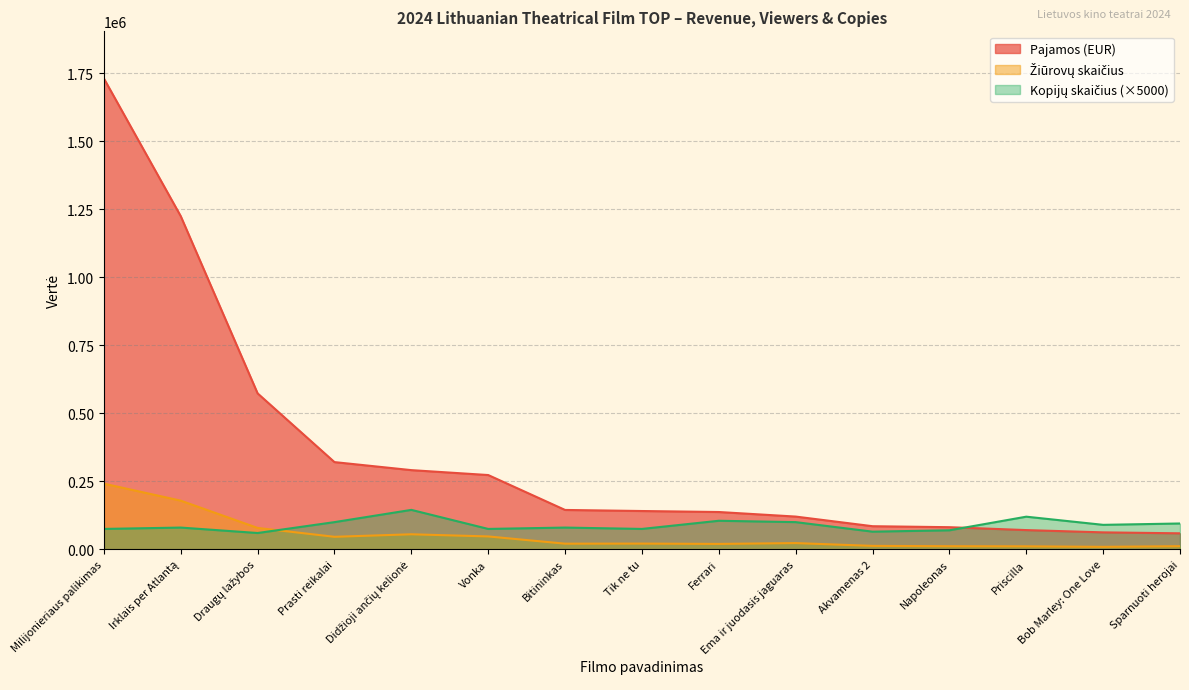

What is the highest value of the Pajamos series?

1730282.0